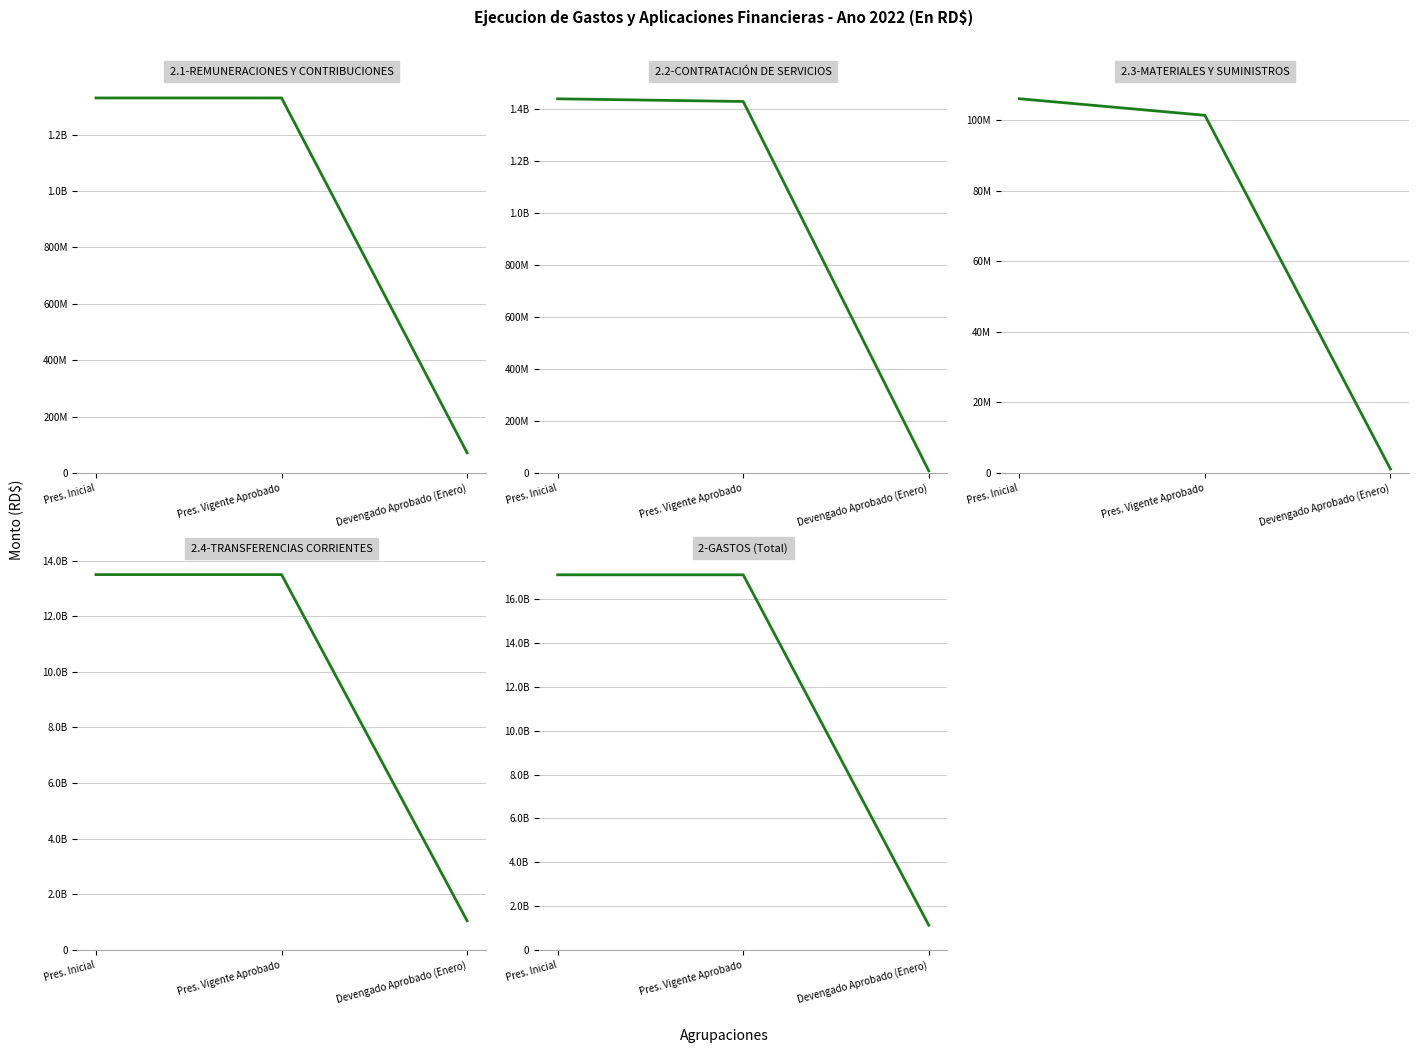

Reading right to left, what are all the values shown in this chart?

2.1-REMUNERACIONES Y CONTRIBUCIONES: 71474728.4	1329632674.0	1329632674.0
2.2-CONTRATACION DE SERVICIOS: 8142123.6	1430676961.0	1440976961.0
2.3-MATERIALES Y SUMINISTROS: 1125360.0	101414952.0	106114952.0
2.4-TRANSFERENCIAS CORRIENTES: 1052696597.8	13494079448.0	13494079448.0
2-GASTOS (Total): 1133438809.8	17112748585.0	17112748585.0